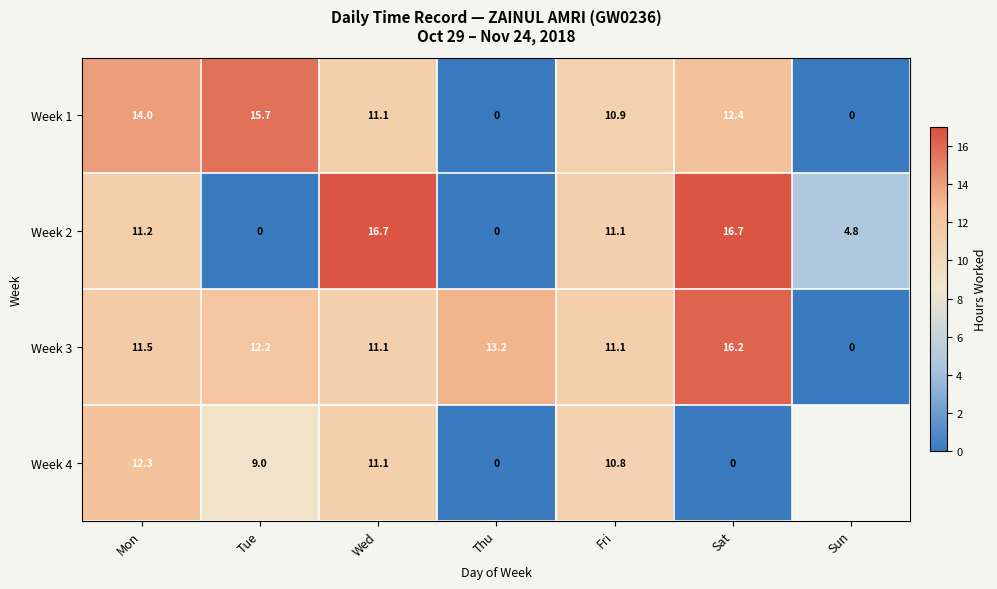

At Sat, list the series in order from smallest to largest.

Week 4, Week 1, Week 3, Week 2